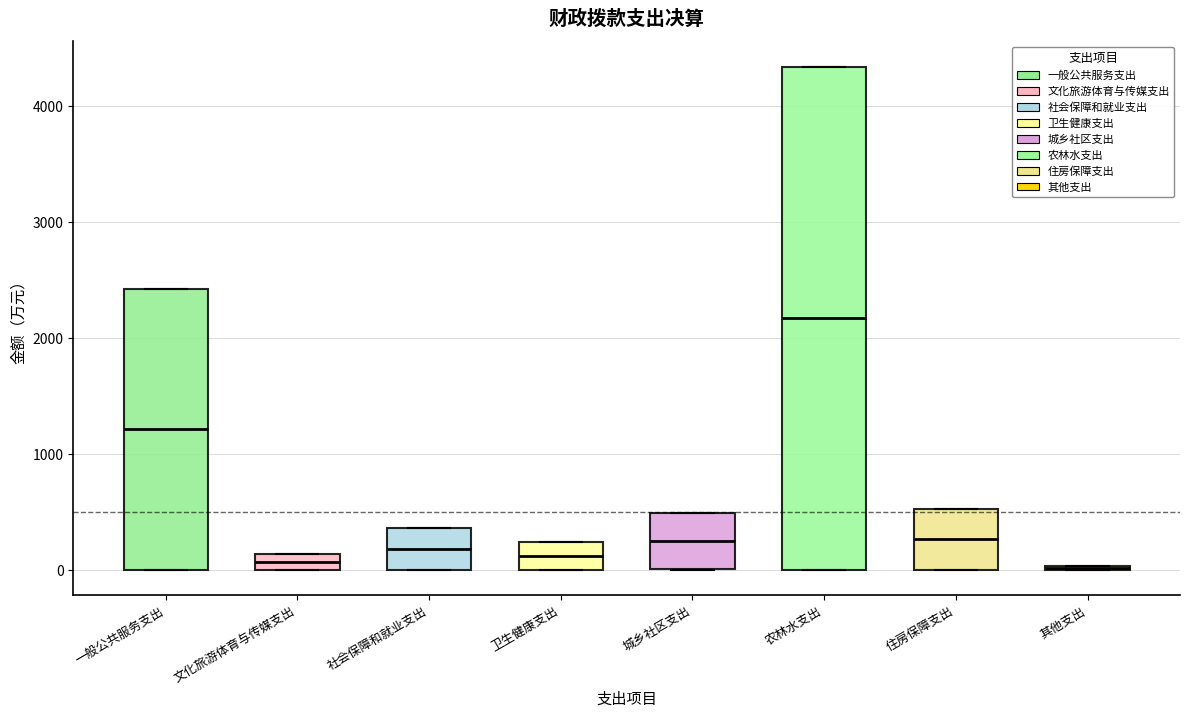

Which box is the tallest, from its lower edge to its upper edge?

农林水支出